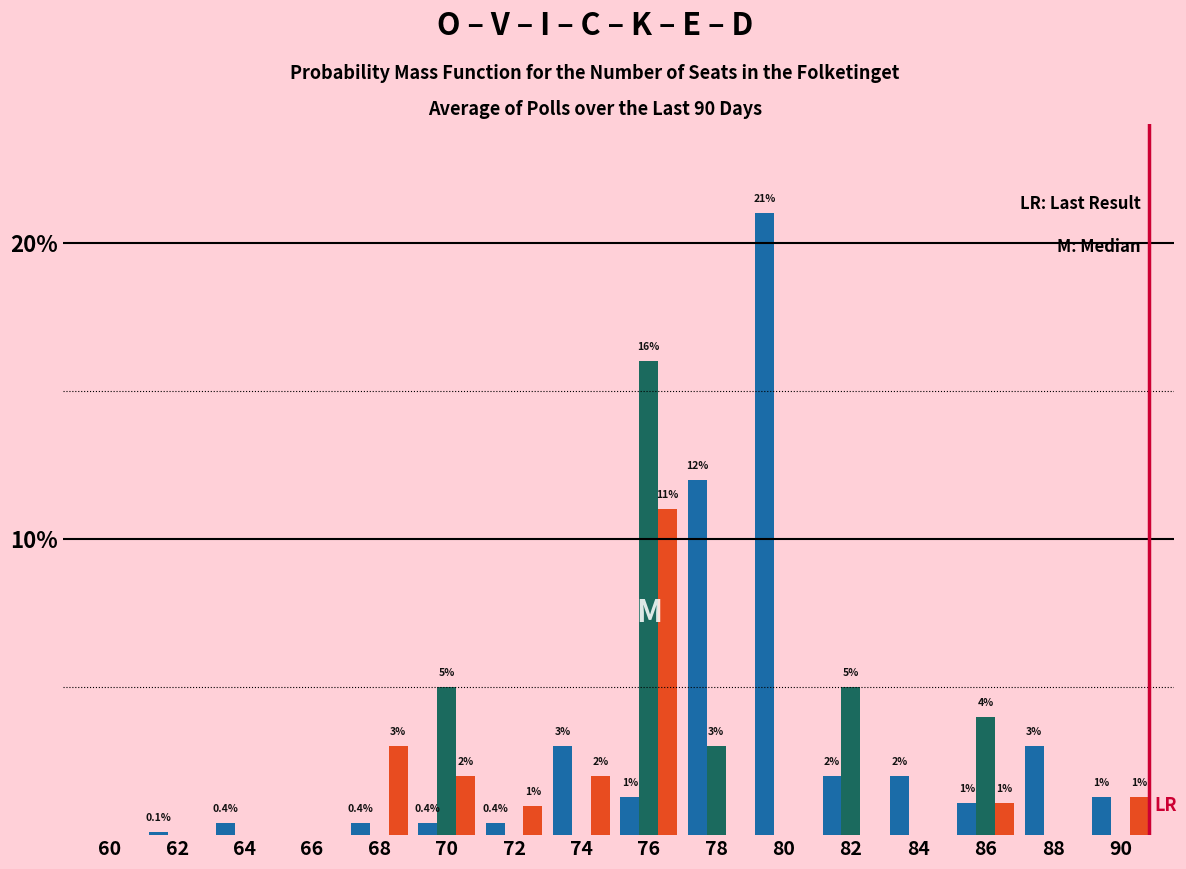

At which category is the sum across all series the highest?

76